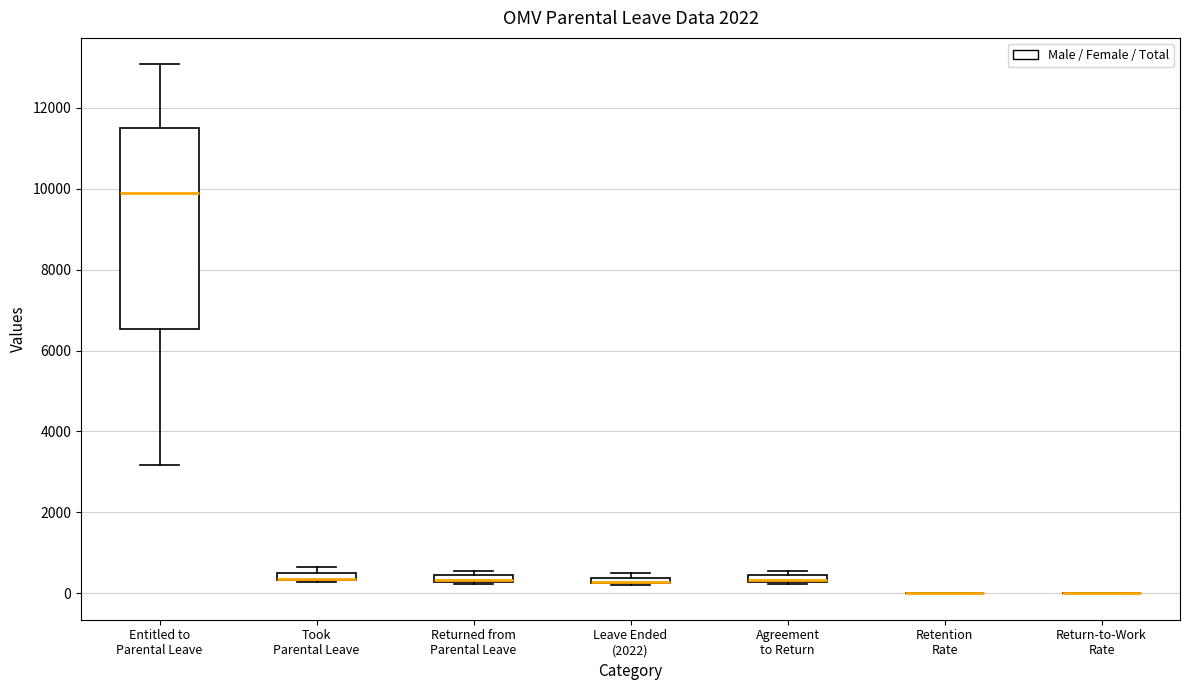

Where does the upper whisker of the box for Entitled to Parental Leave end on the y-axis? The values are not printed on the chart, so give them approximately, as read against the axis.

13000